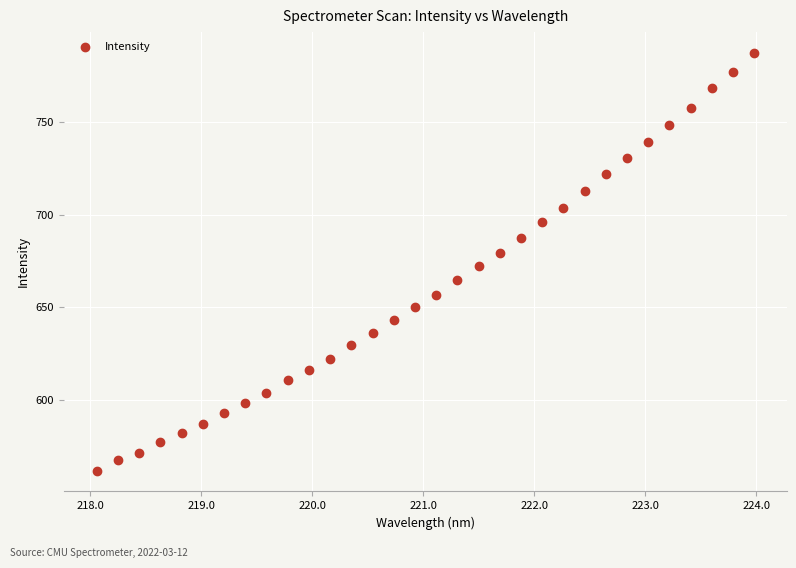

What is the range of Y values (max minus min)?

224.8